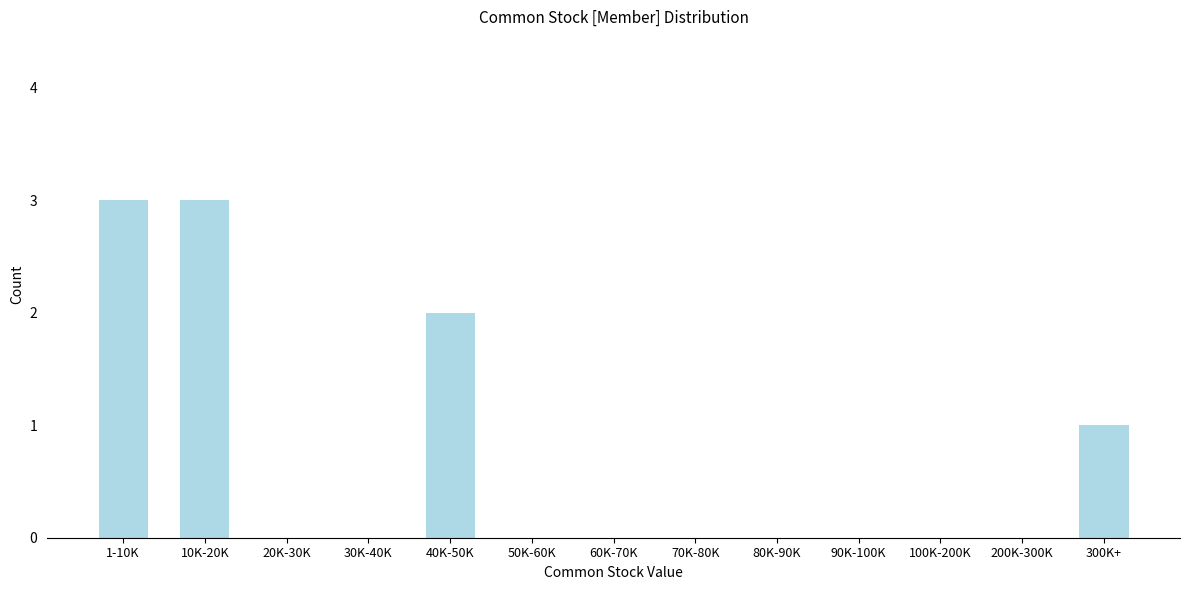

Reading left to right, transcribe all the data shown in this chart.

1-10K=3	10K-20K=3	20K-30K=0	30K-40K=0	40K-50K=2	50K-60K=0	60K-70K=0	70K-80K=0	80K-90K=0	90K-100K=0	100K-200K=0	200K-300K=0	300K+=1